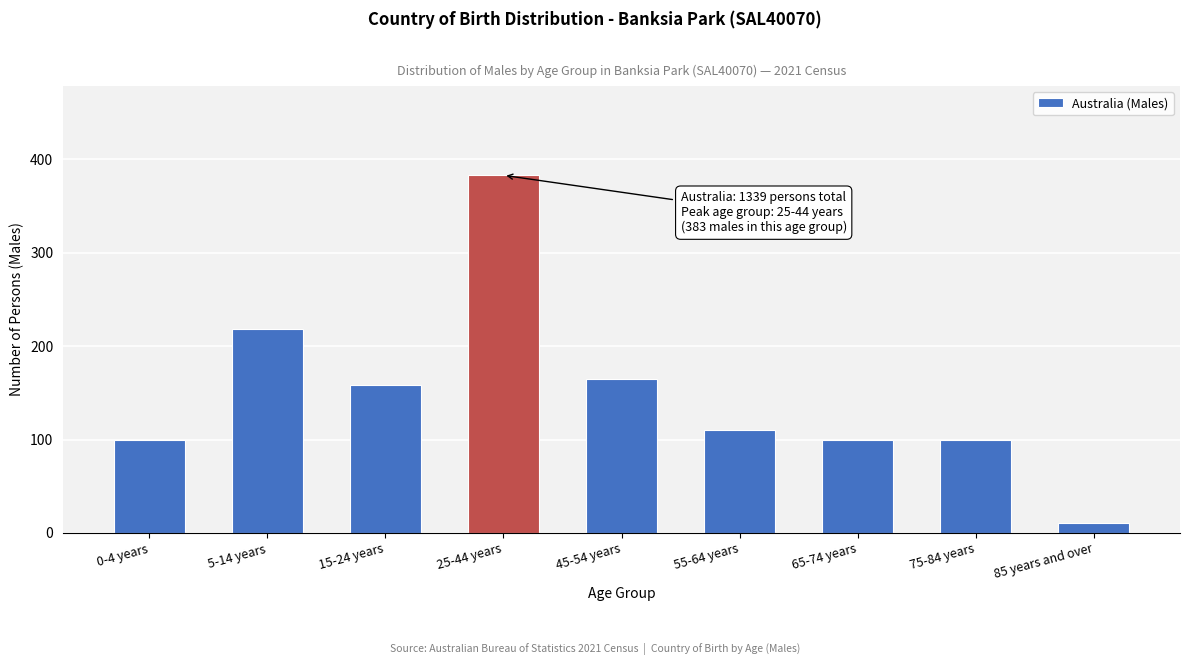

Reading left to right, extract all data points from this chart.

100	218	158	383	165	110	100	100	11